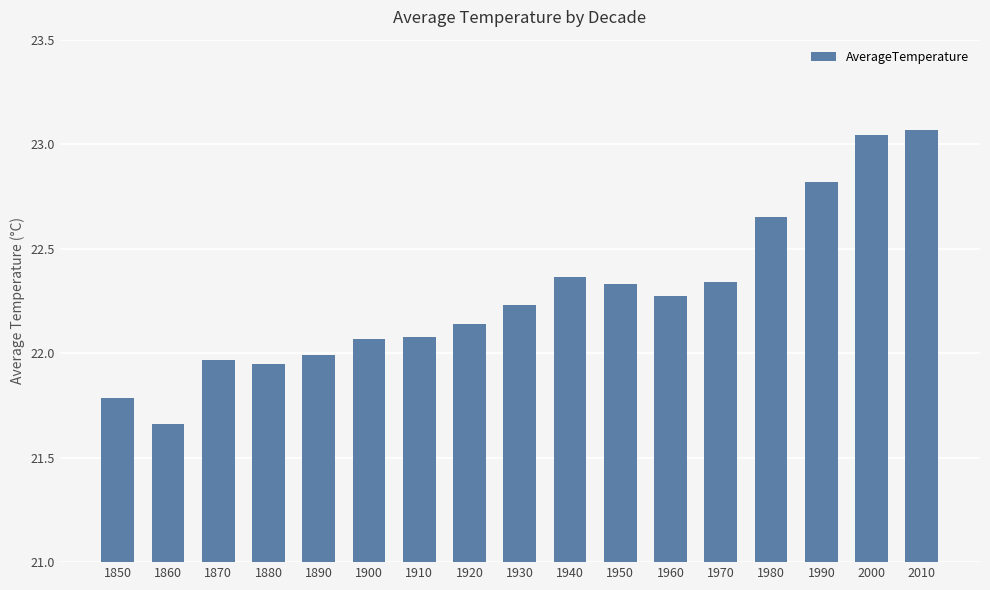

What is the difference between the values at 1980 and 1860?

1.0